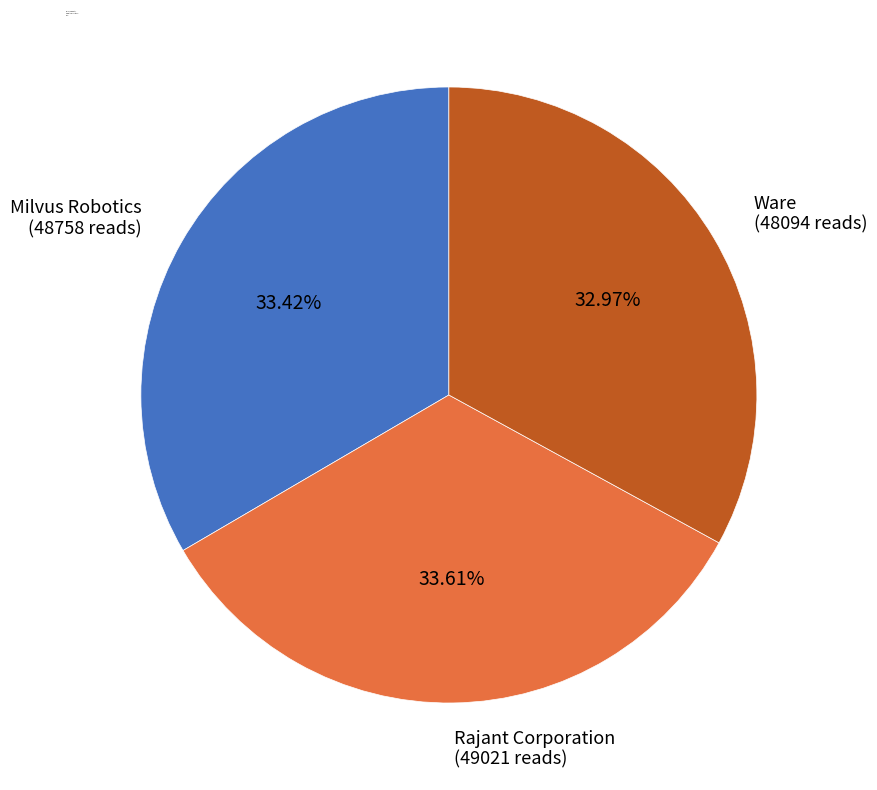

Is Milvus Robotics the majority of the pie?

No